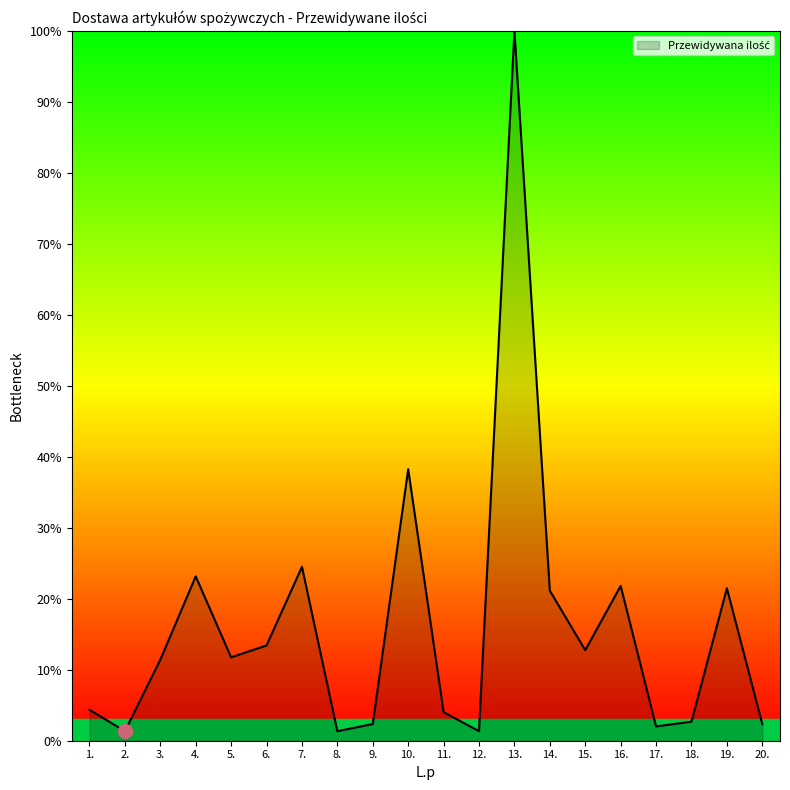

Between 1. and 5., which is larger?

5.